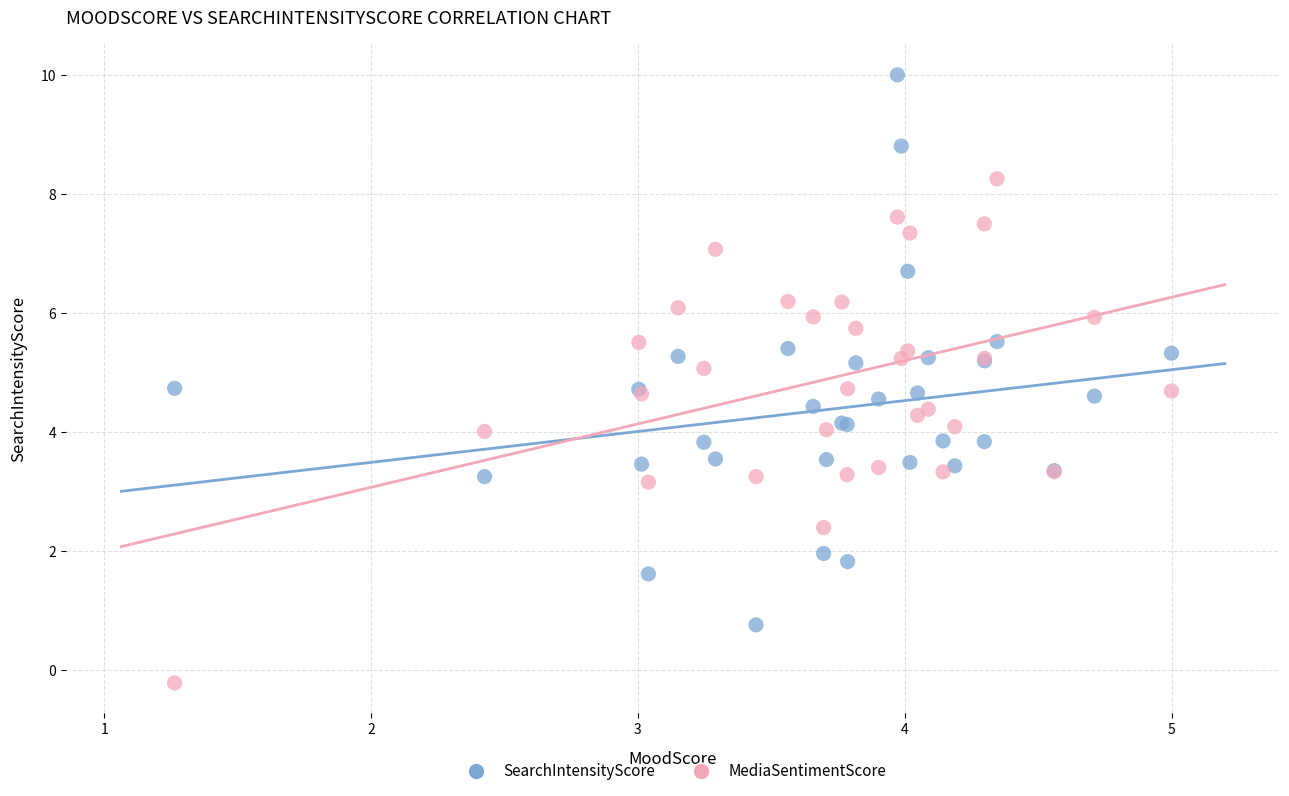

Which series contains the lowest Y value?

MediaSentimentScore